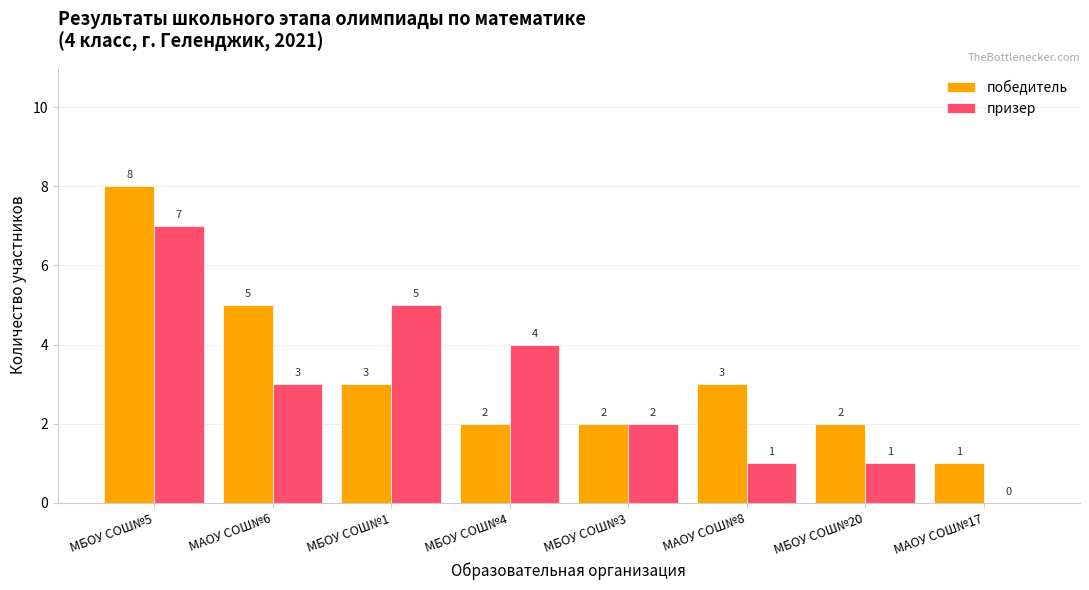

How many categories are shown in the chart?

8